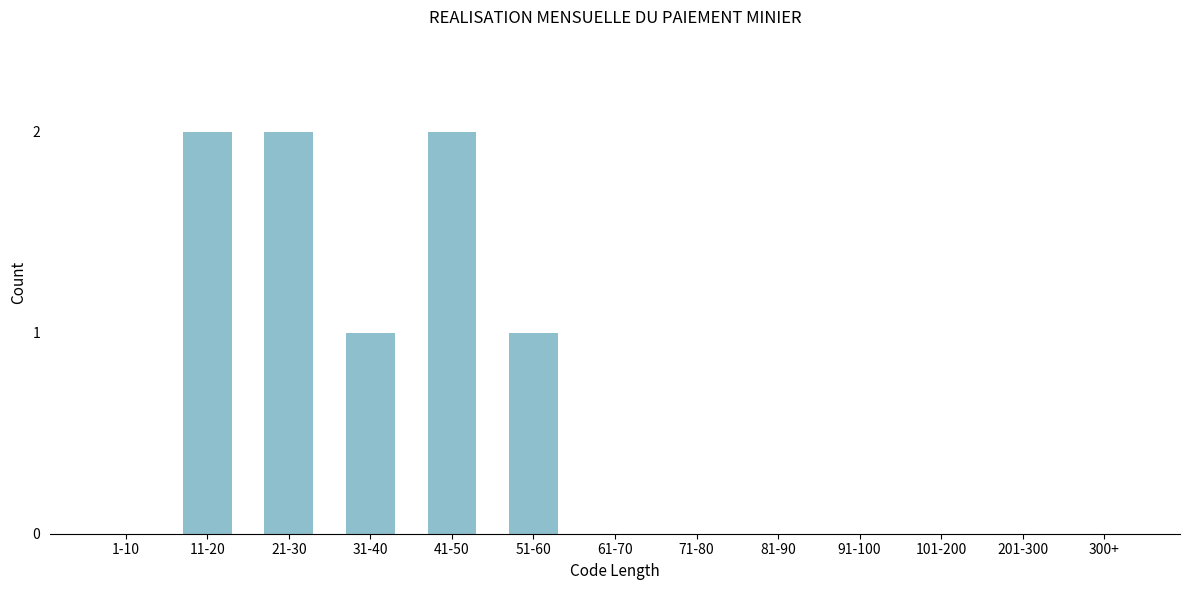

Reading right to left, transcribe all the data shown in this chart.

300+=0	201-300=0	101-200=0	91-100=0	81-90=0	71-80=0	61-70=0	51-60=1	41-50=2	31-40=1	21-30=2	11-20=2	1-10=0